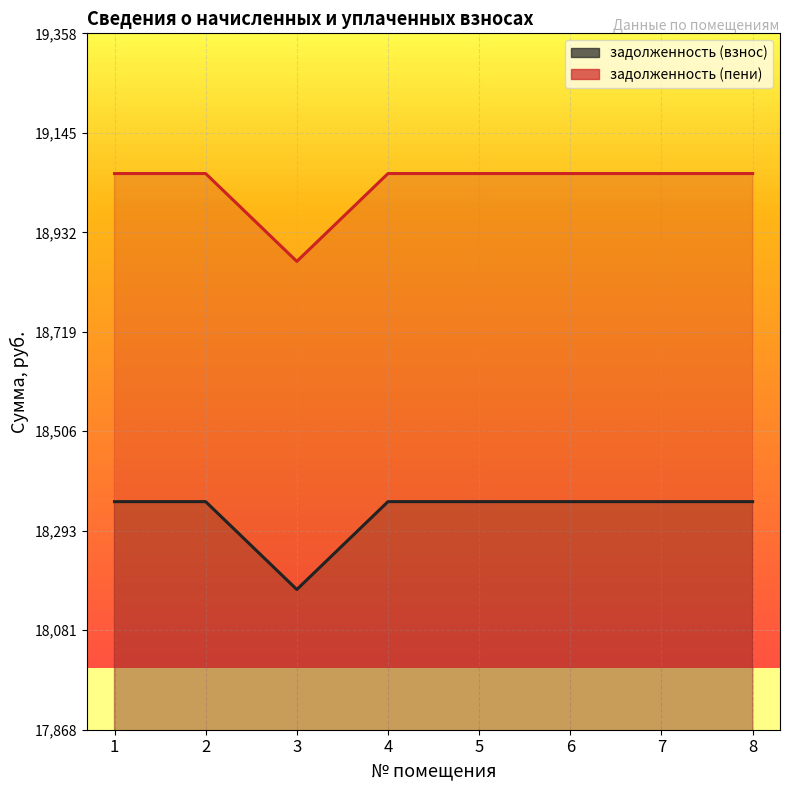

What is the smallest value displayed?

18167.7